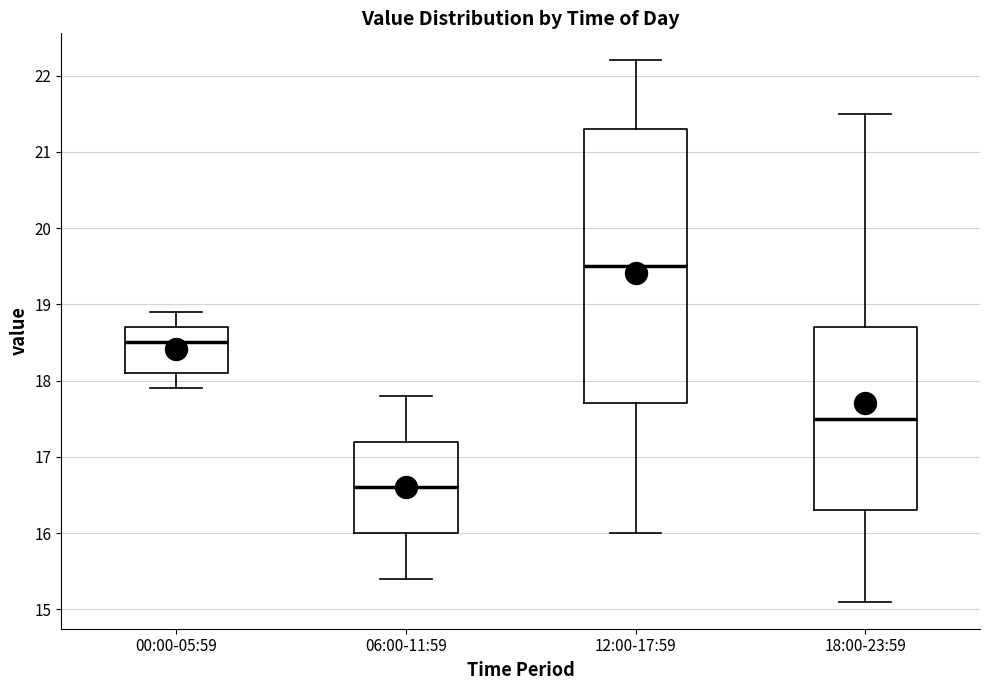

Reading left to right, read every box against the y-axis: the position of its median line, the range the box covers, and the ends of its whiskers. The values are not printed on the chart, so give them approximately, as read against the axis.

00:00-05:59: median 18.5, box 18.1 to 18.7, whiskers 17.9 to 18.9
06:00-11:59: median 16.6, box 16.0 to 17.2, whiskers 15.4 to 17.8
12:00-17:59: median 19.5, box 17.7 to 21.3, whiskers 16.0 to 22.2
18:00-23:59: median 17.5, box 16.3 to 18.7, whiskers 15.1 to 21.5